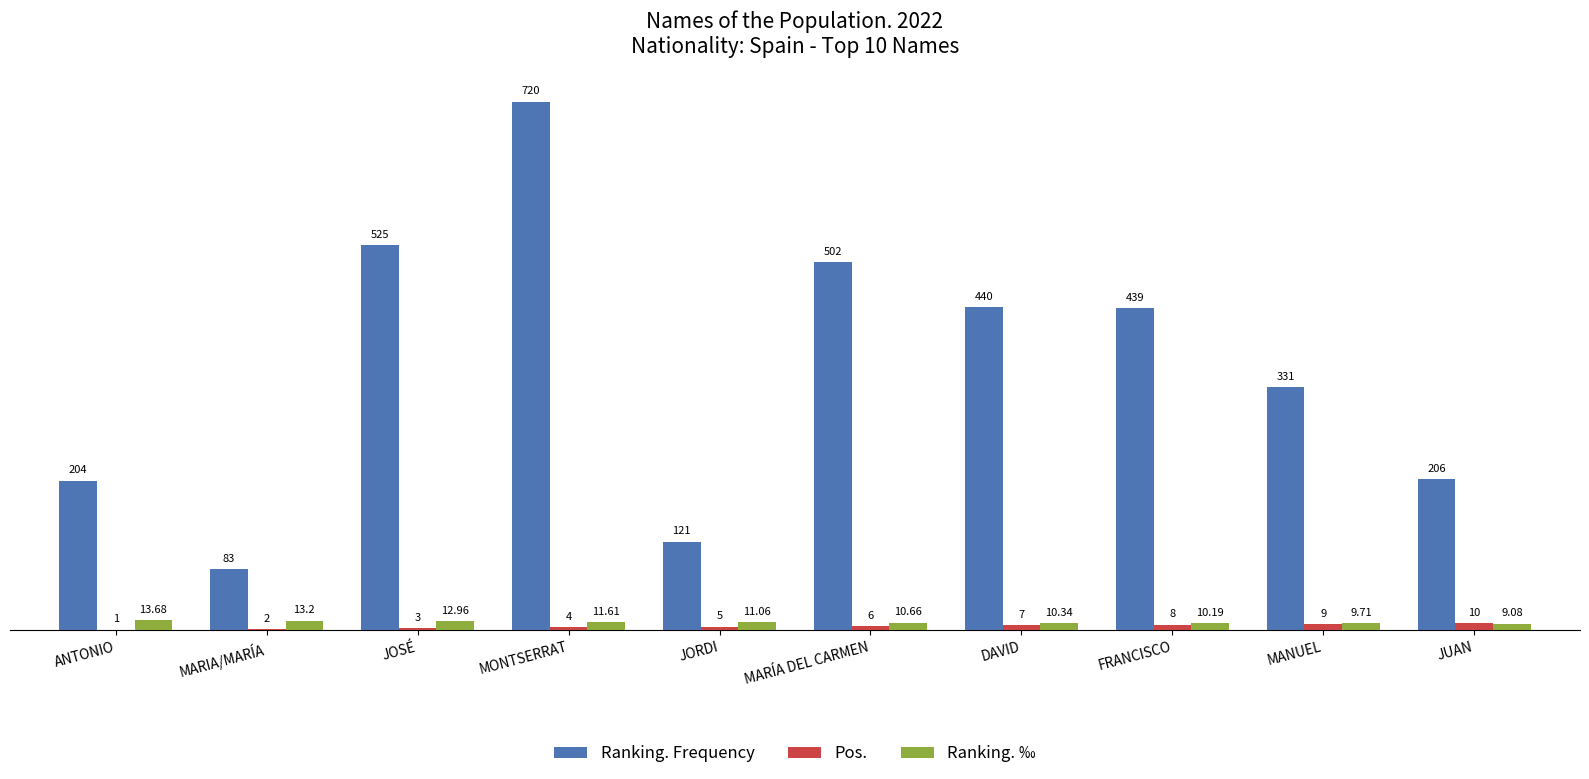

Are the bars horizontal?

No